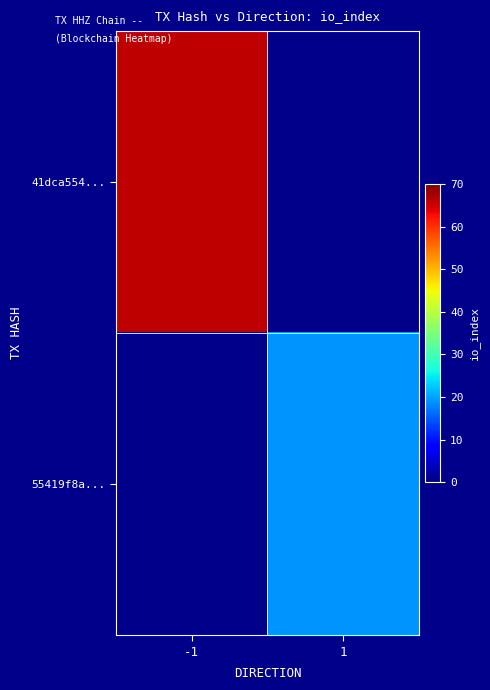

List the labels in order of 41dca554... value, smallest first.

-1, 1